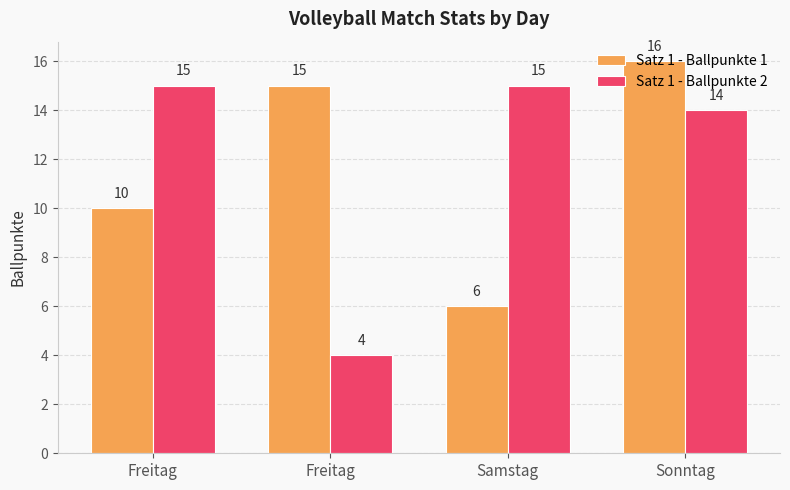

At which category does the chart reach its peak across all series?

Sonntag